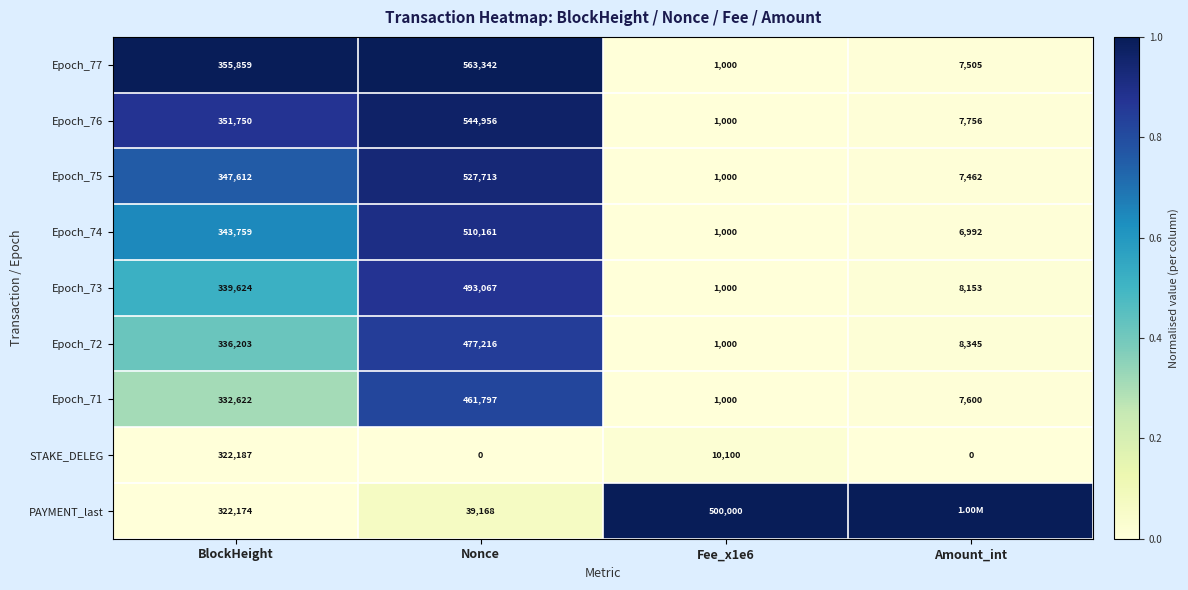

At which label is Epoch_77 closest to 282171?

BlockHeight